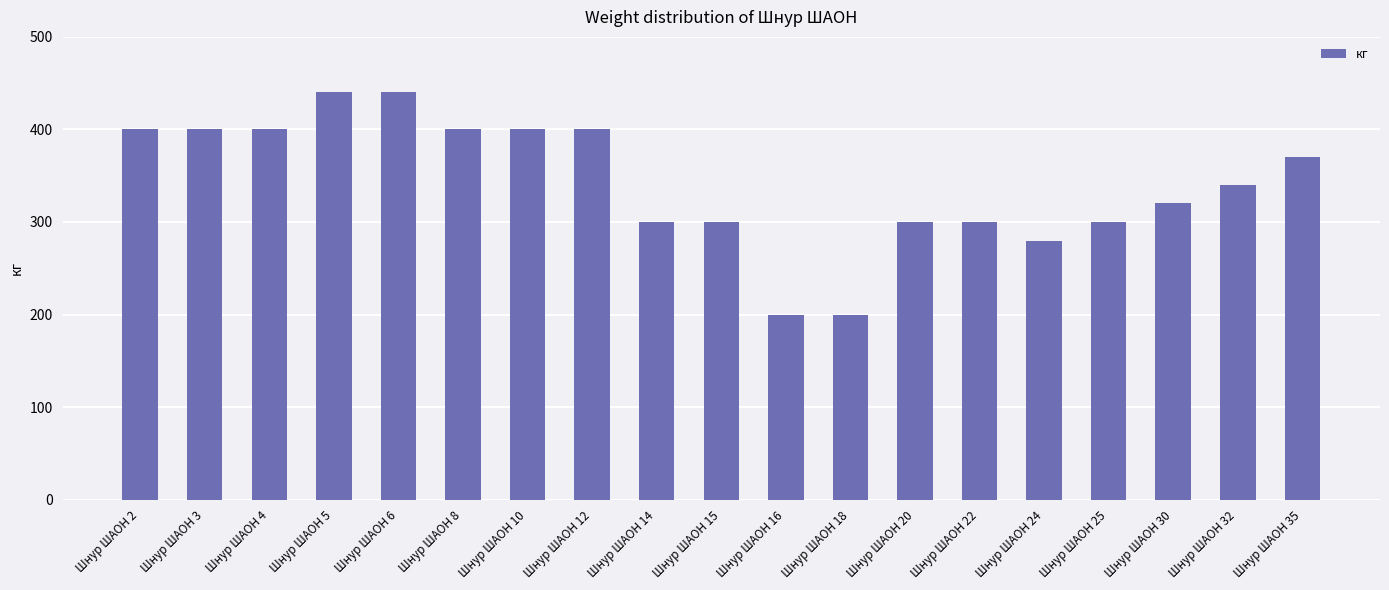

What is the greatest value displayed?

440